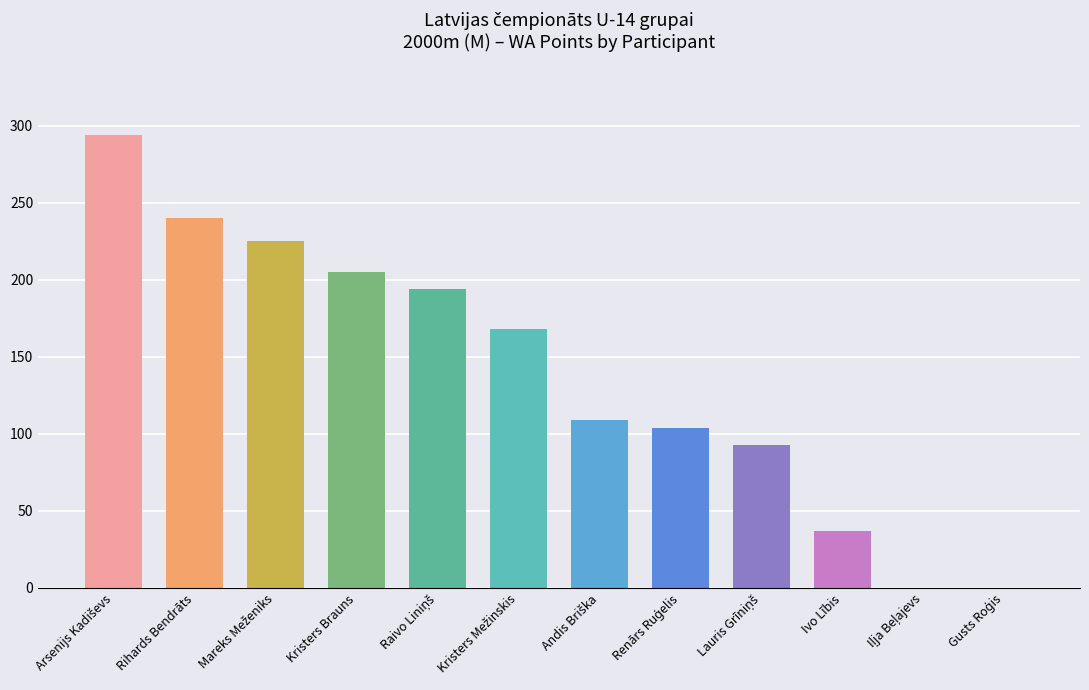

What is the greatest value displayed?

294